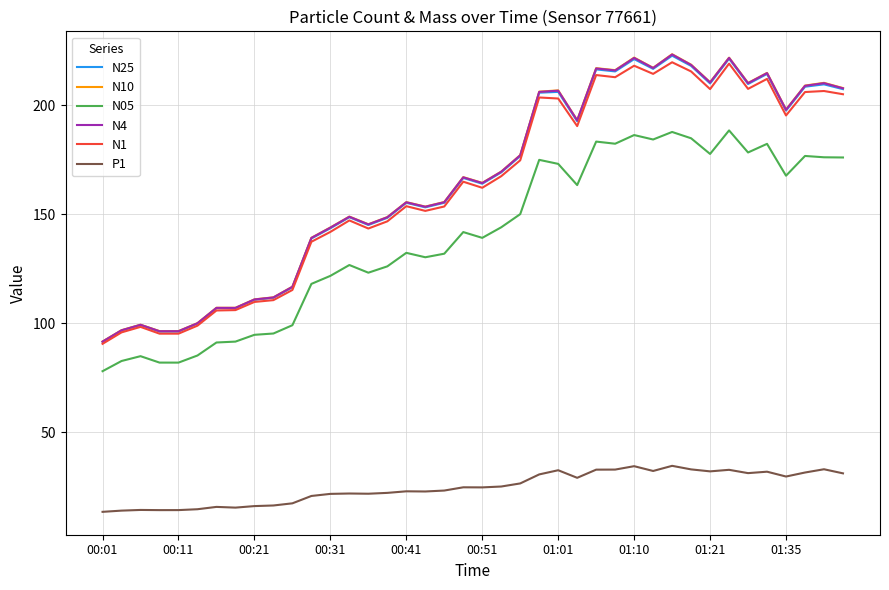

What is the minimum value shown in the chart?

13.3